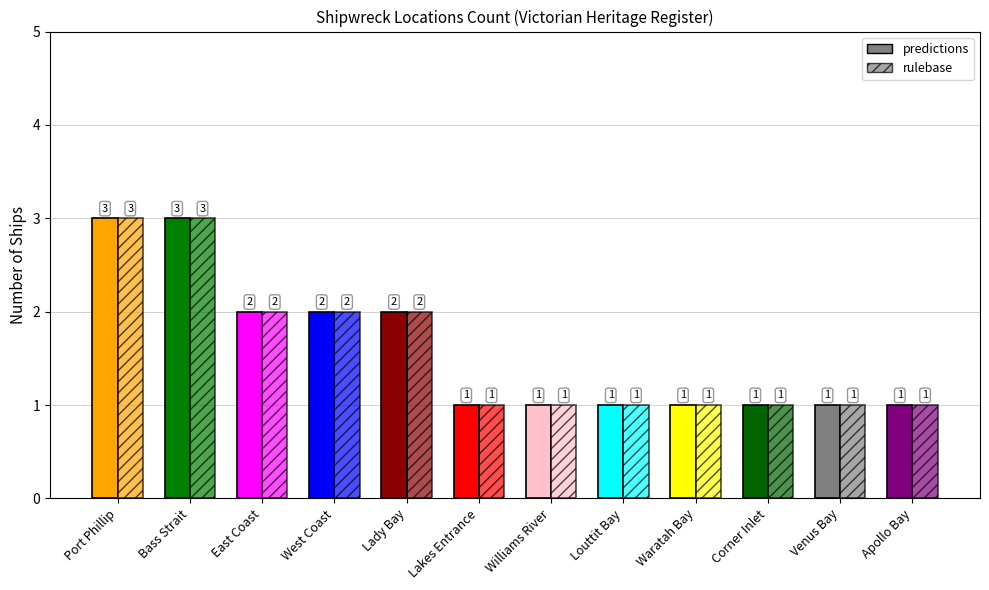

Which category has the lowest value across all series?

Lakes Entrance